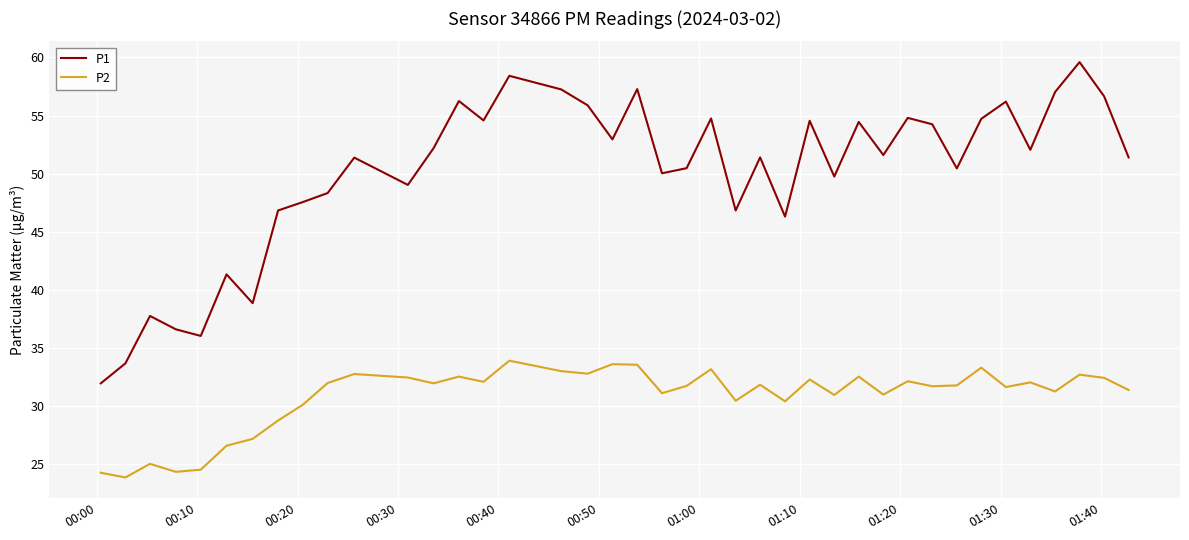

What is the minimum value shown in the chart?

23.9